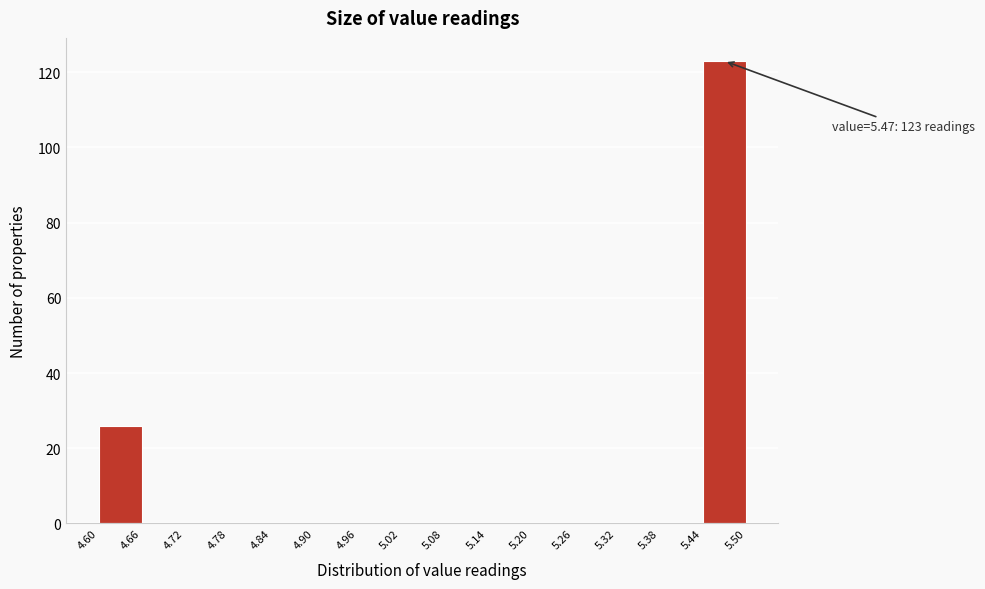

Which range on the x-axis has the tallest bar?

5.44 to 5.50